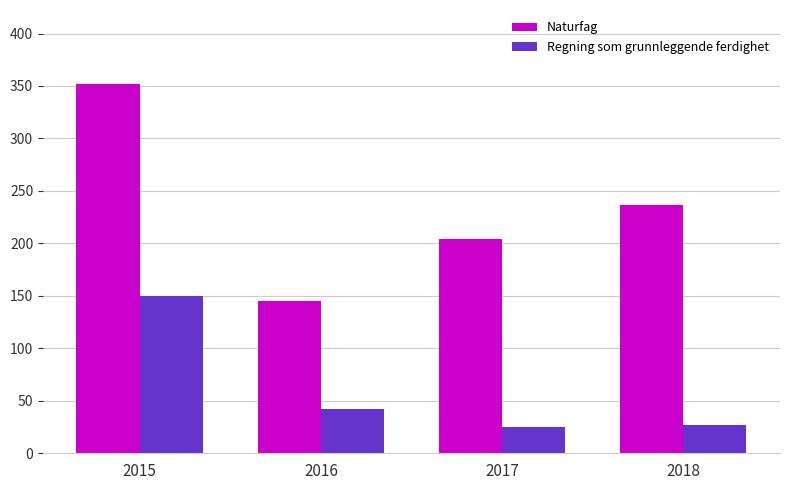

At which label is Regning som grunnleggende ferdighet closest to 87?

2016